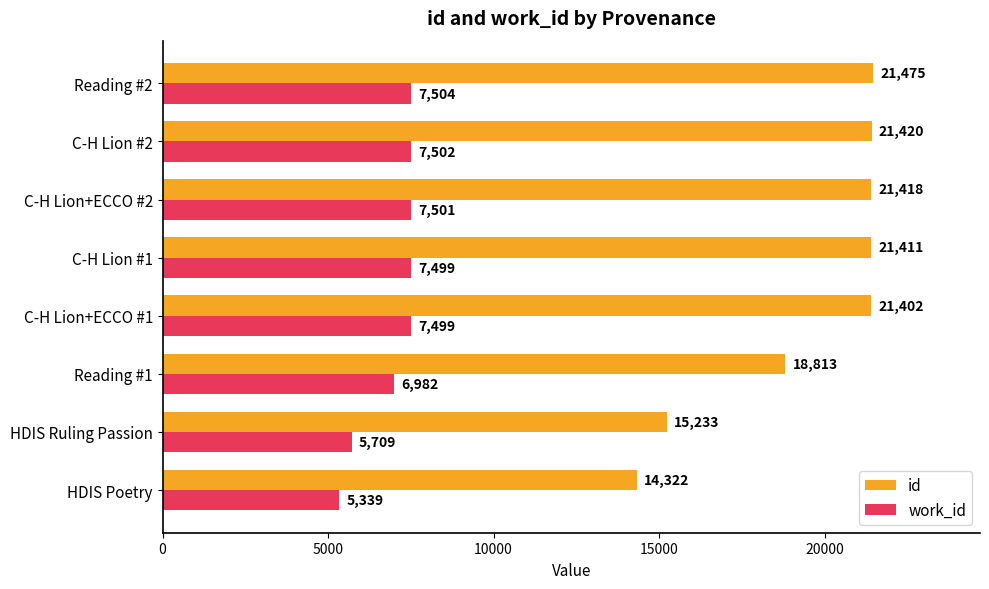

Which category has the highest value across all series?

Reading #2